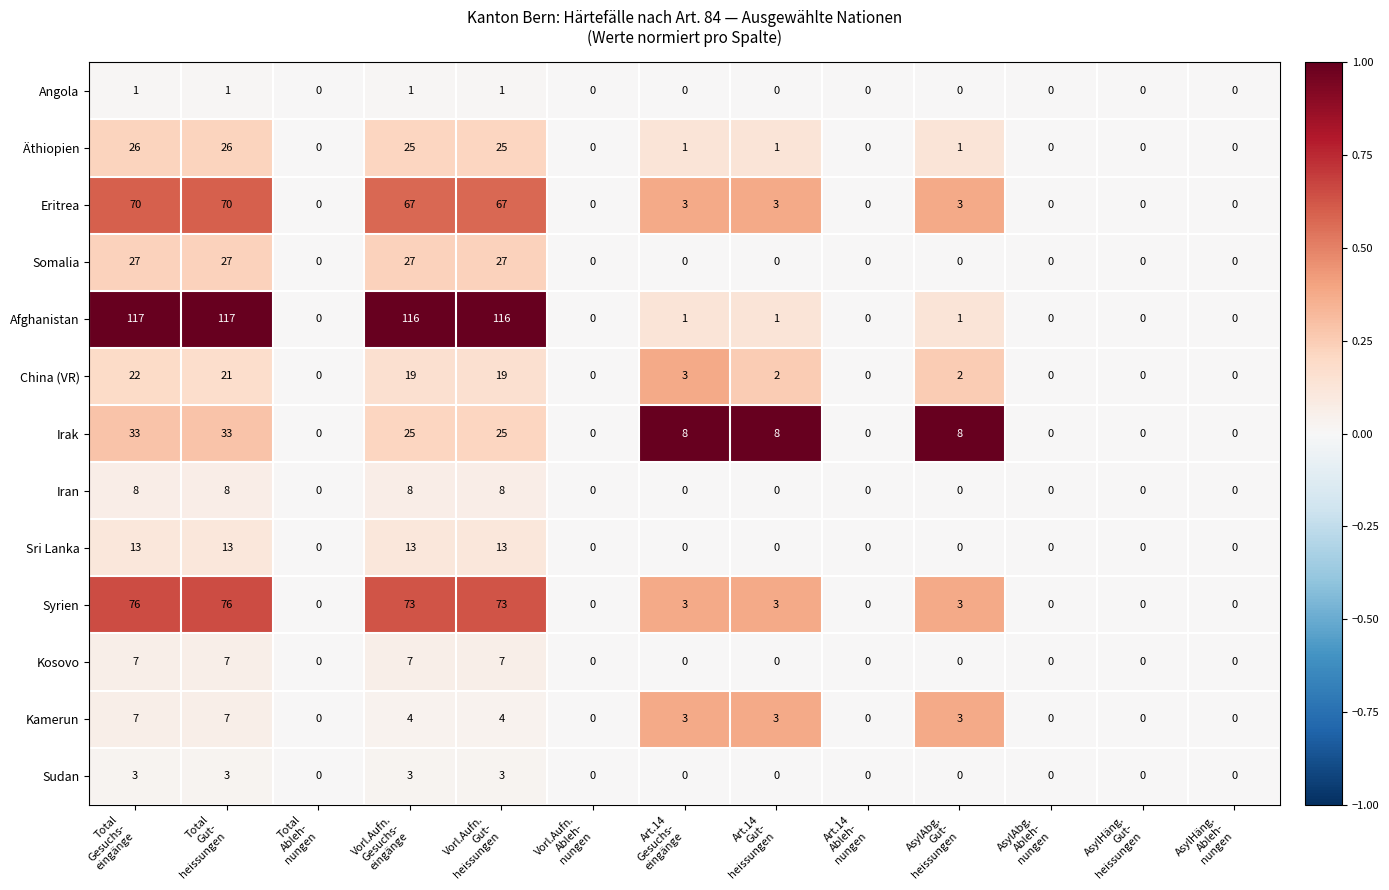

How many values in Syrien are above zero?

7